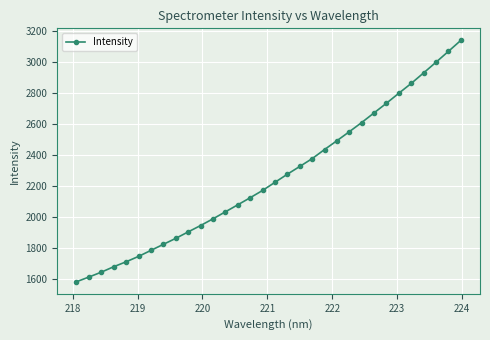

What is the minimum value shown in the chart?

1579.9